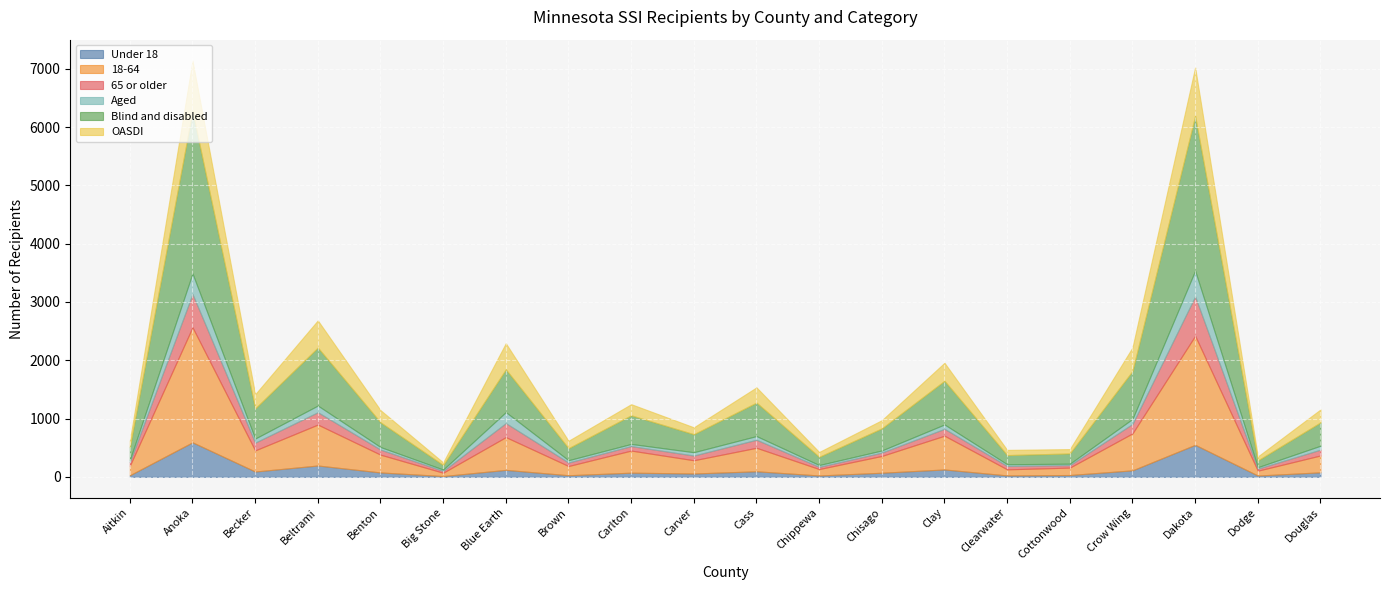

At how many categories does at least one series exceed 2376?

2